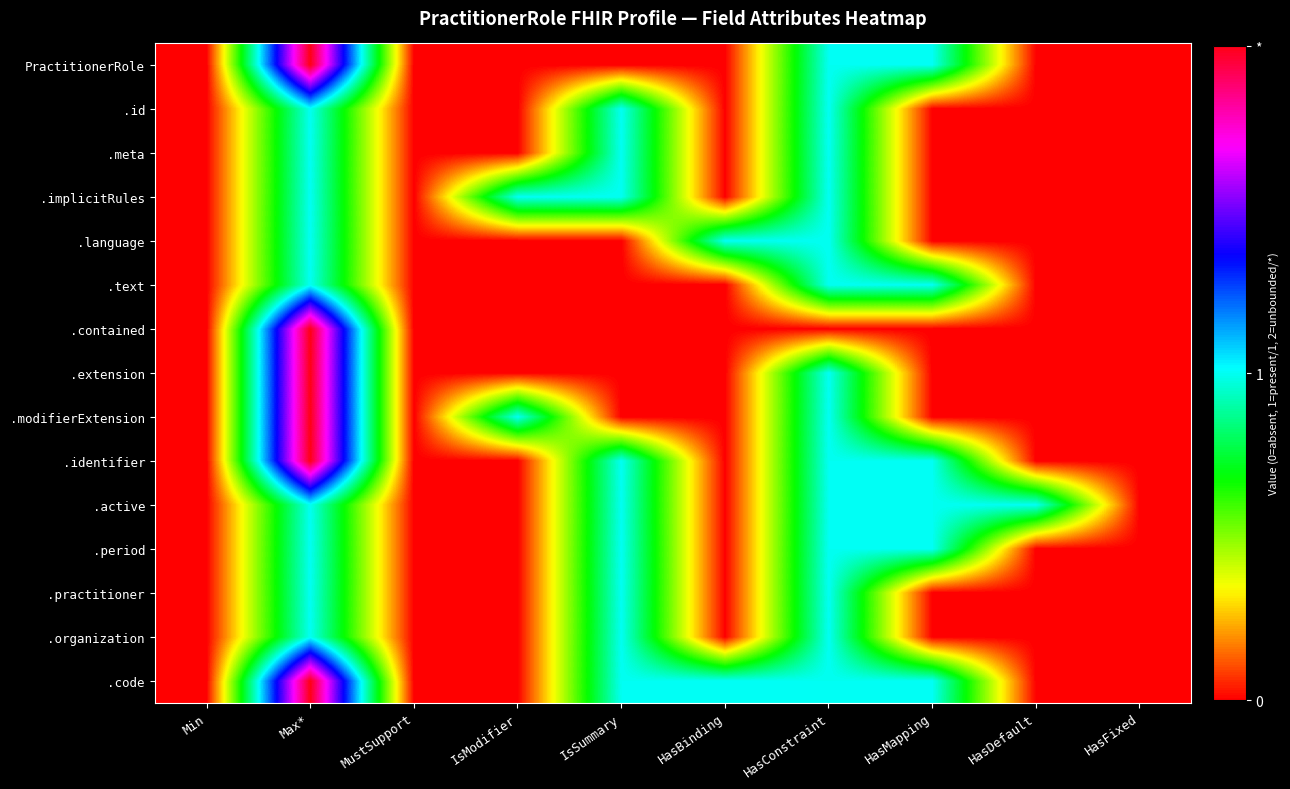

Count the number of categories in the chart.

10